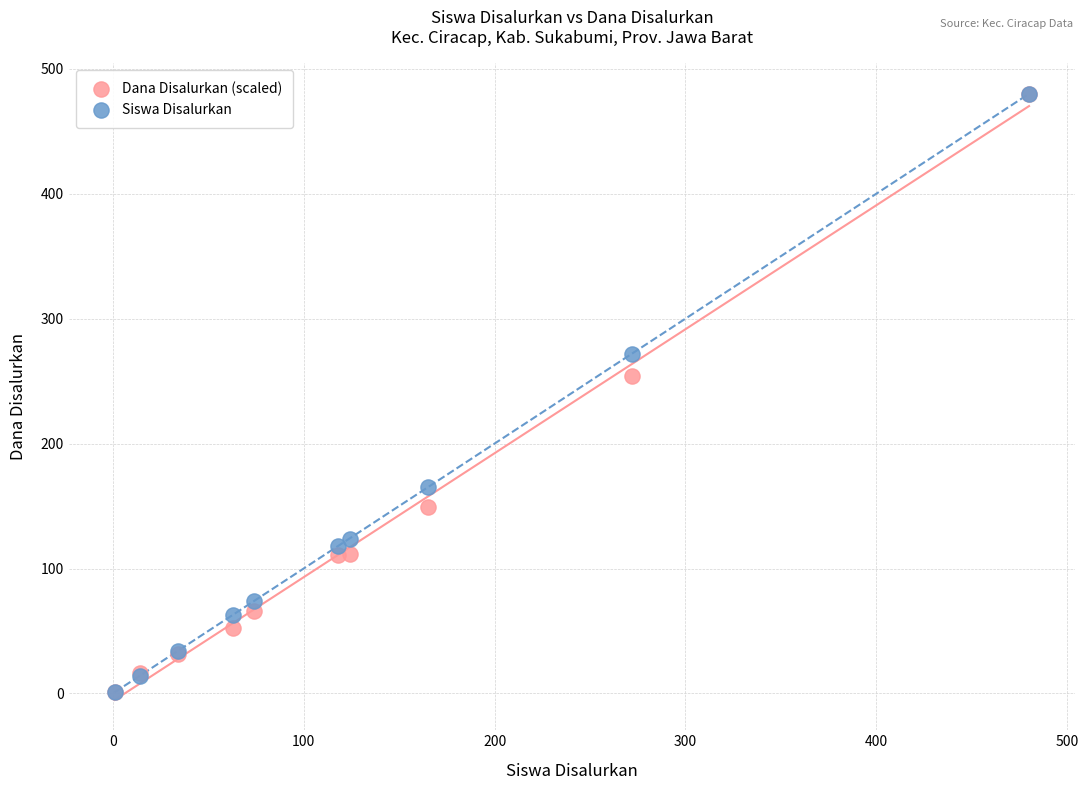

In the Dana Disalurkan (scaled) series, what Y value is closest to 240?

254.3